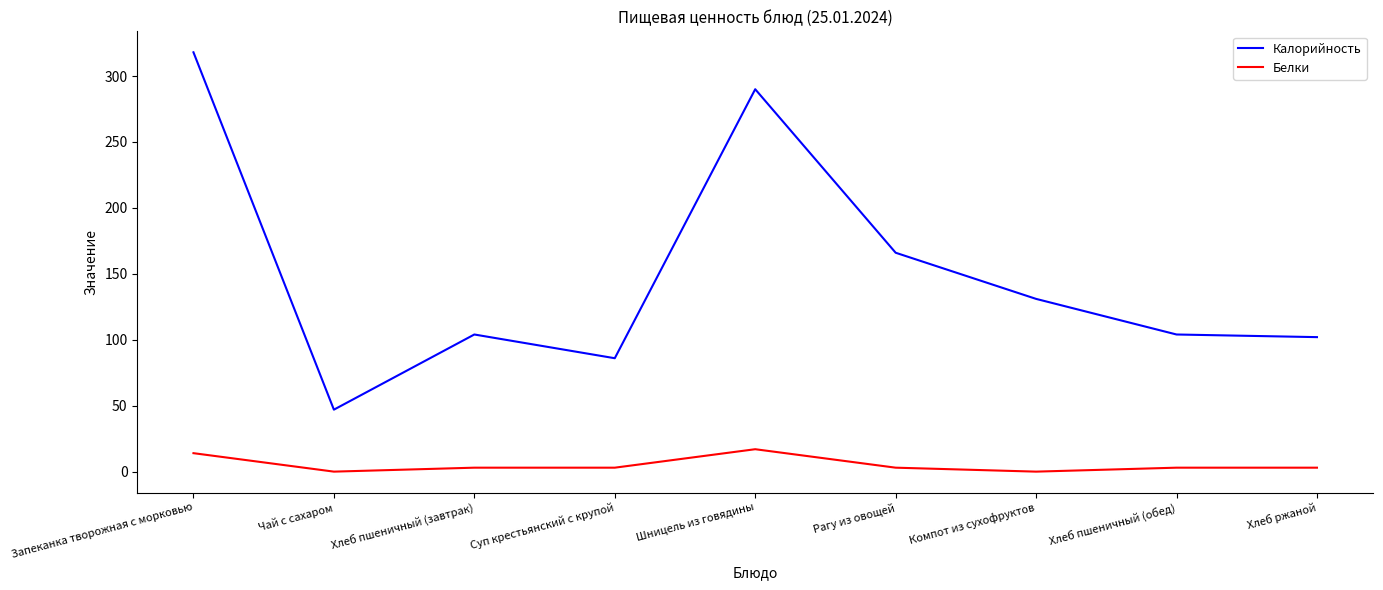

What is the spread (max minus min) of values at Хлеб пшеничный (завтрак)?

101